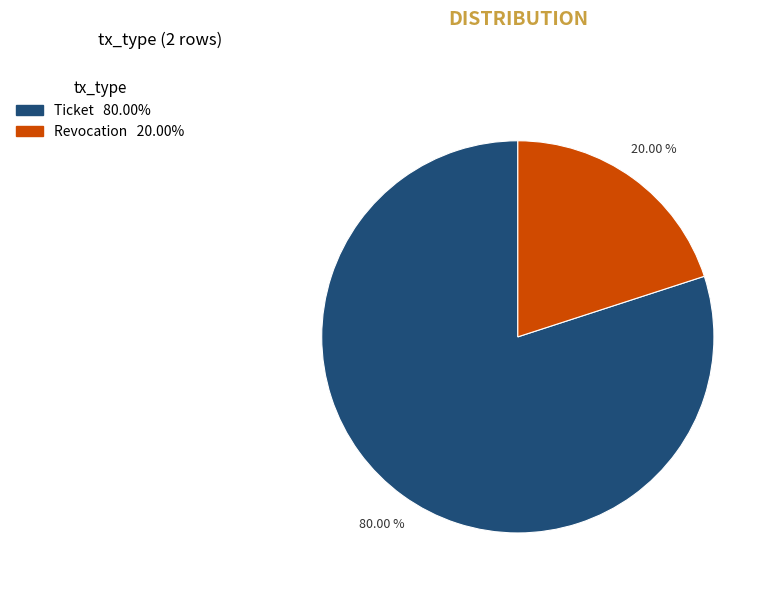

Is there a majority slice in this chart?

Yes